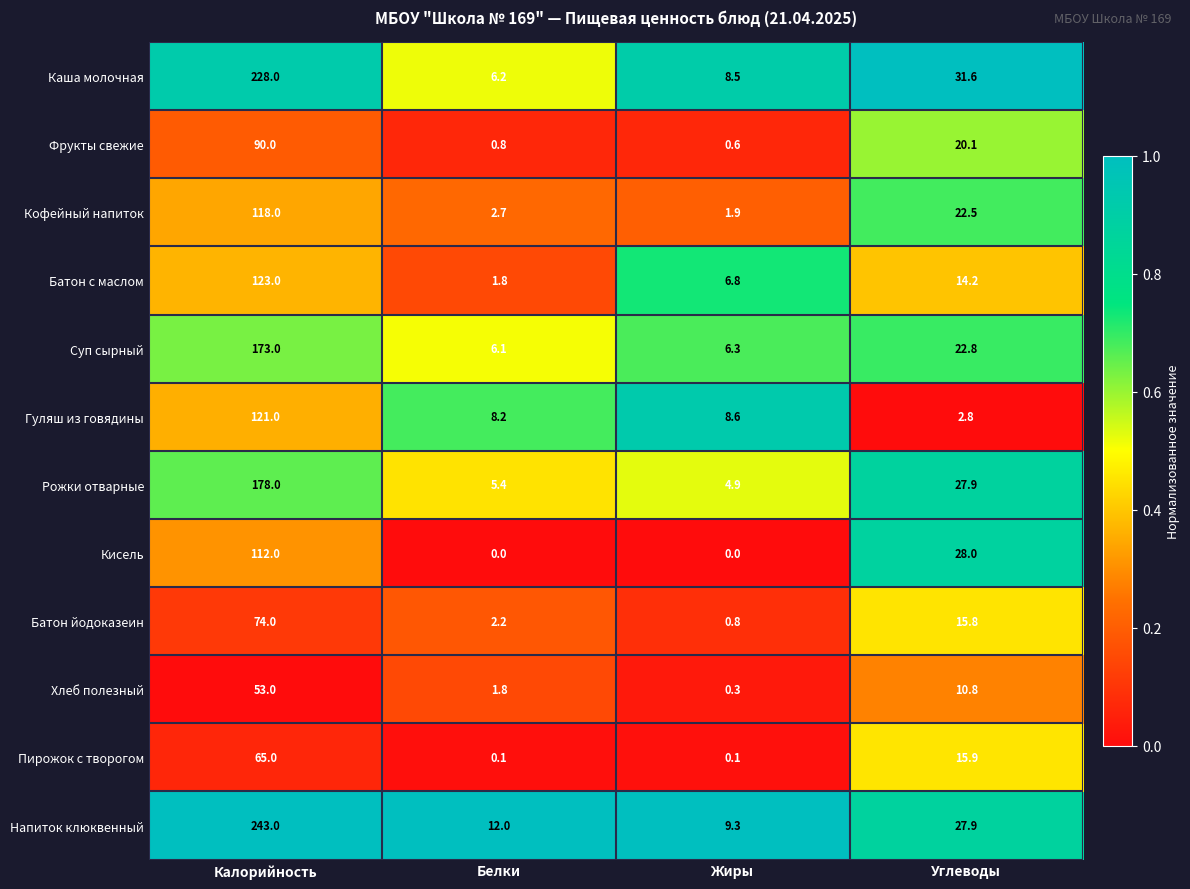

What is the sum of the Кисель values at Белки and Углеводы?

28.0